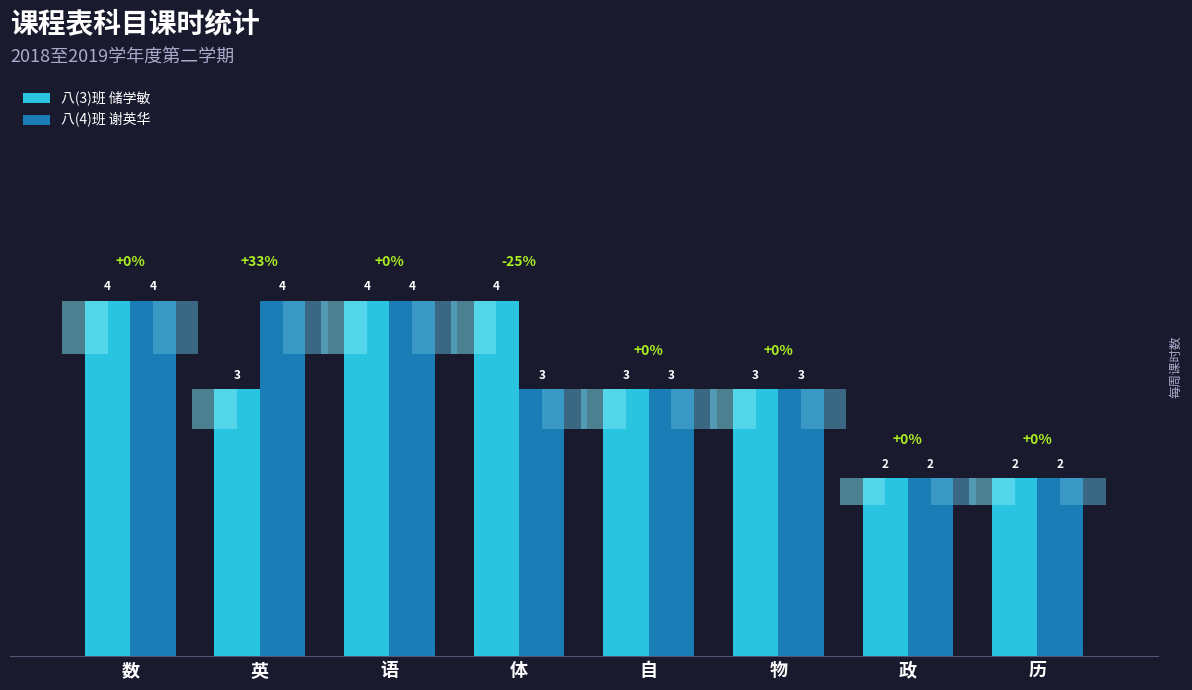

What is the sum of the 八(3)班 储学敏 values at 数 and 体?

8